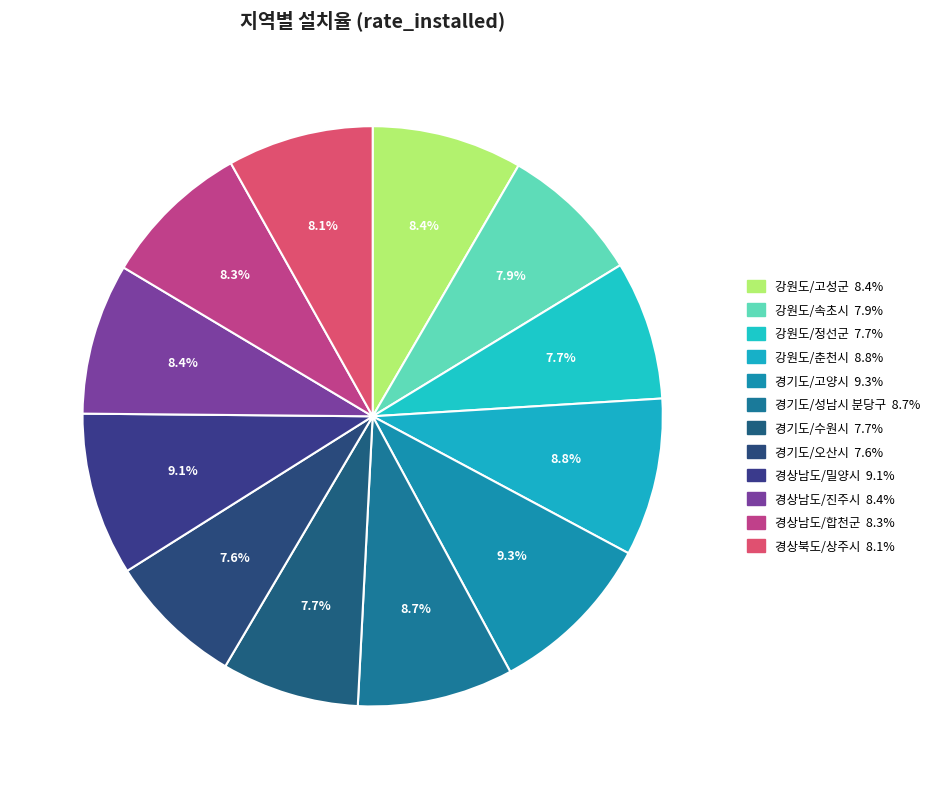

What is the ratio of the value at 경기도/수원시 to the value at 경상남도/밀양시?

0.8